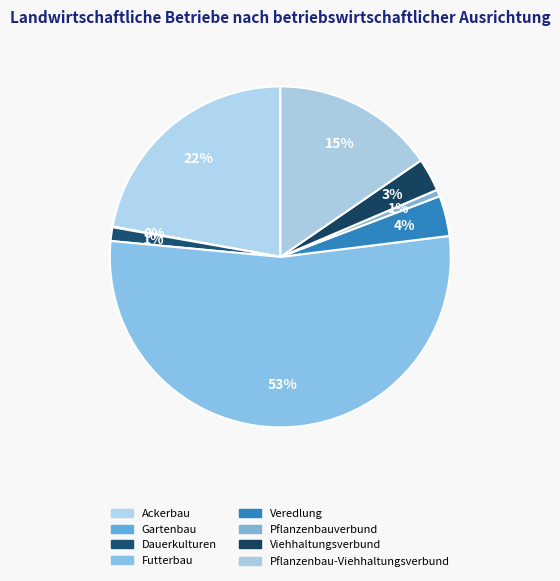

Rank the categories by value from highest to lowest.

Futterbau, Ackerbau, Pflanzenbau-Viehhaltungsverbund, Veredlung, Viehhaltungsverbund, Dauerkulturen, Pflanzenbauverbund, Gartenbau